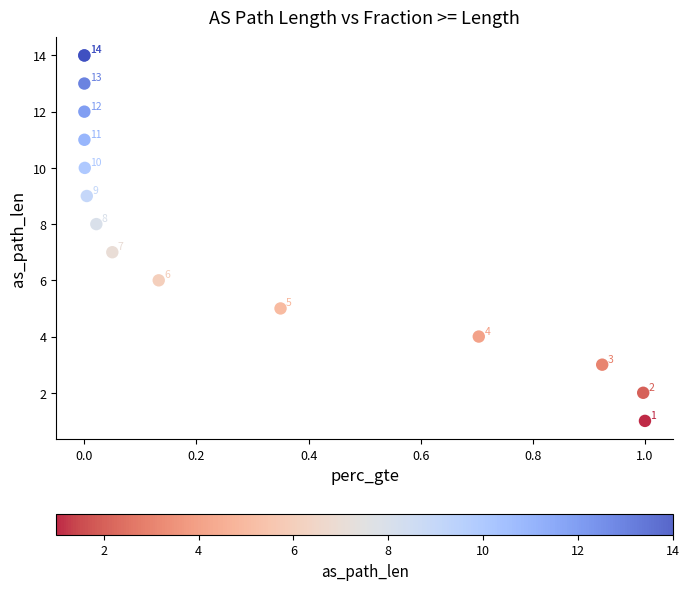

What Y value in the scatter plot is closest to 7?

7